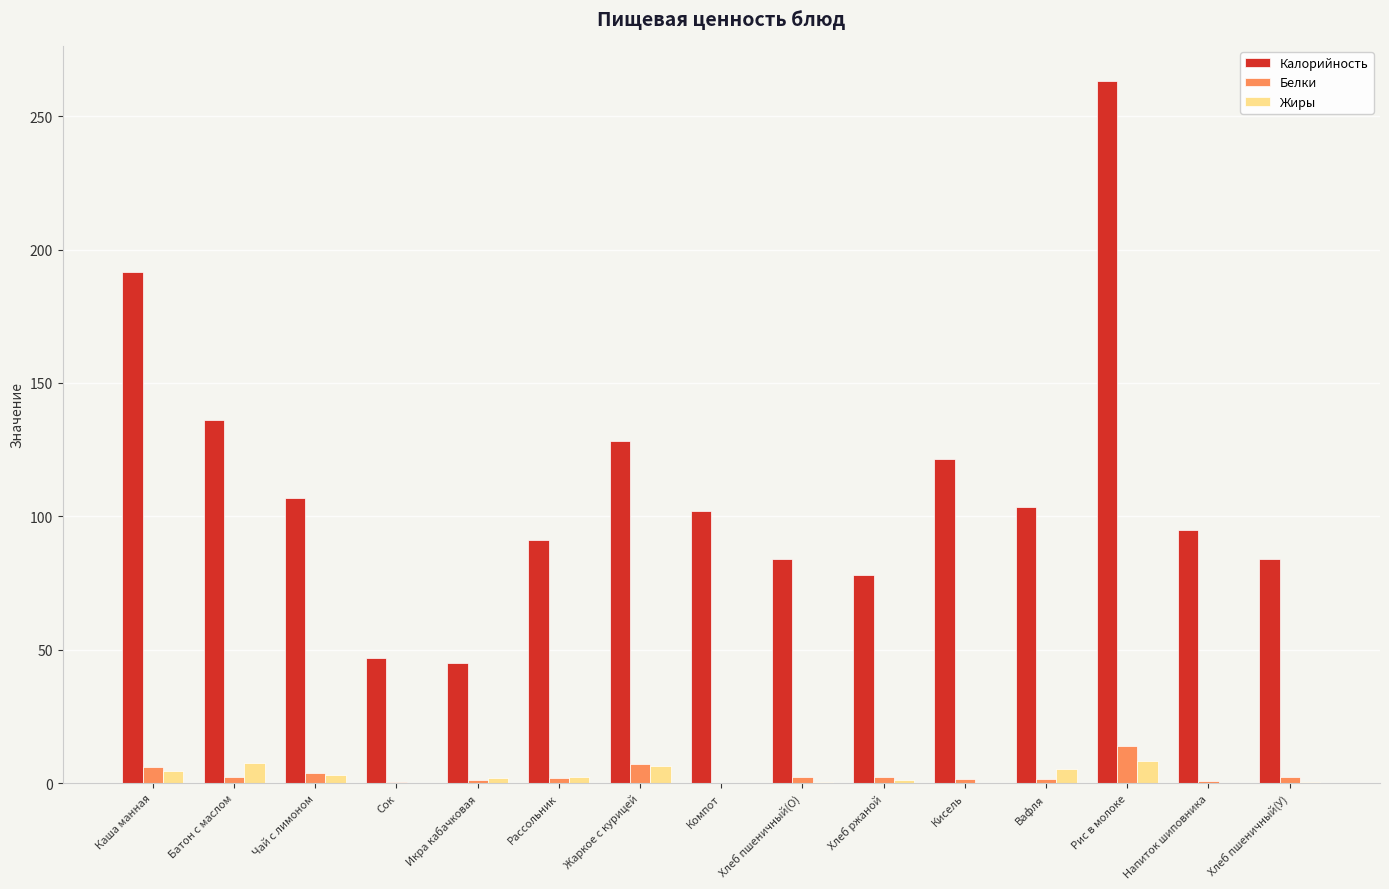

What is the greatest value displayed?

263.2